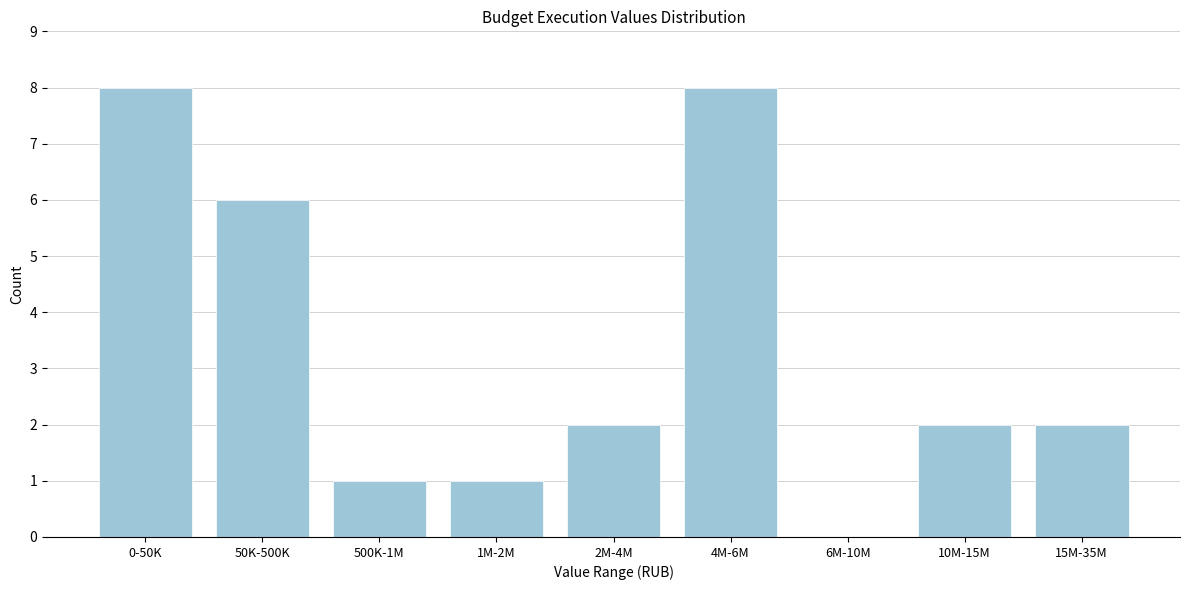

Reading left to right, transcribe all the data shown in this chart.

0-50K=8	50K-500K=6	500K-1M=1	1M-2M=1	2M-4M=2	4M-6M=8	6M-10M=0	10M-15M=2	15M-35M=2